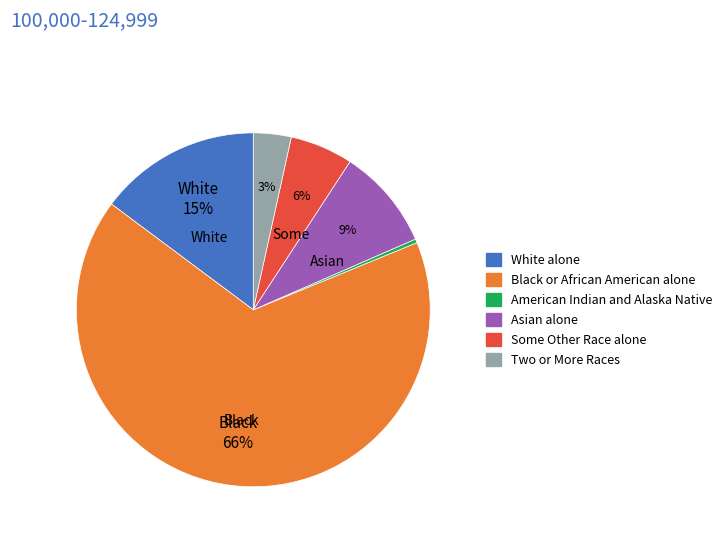

To the nearest percent, what is the average slice percentage?

17%